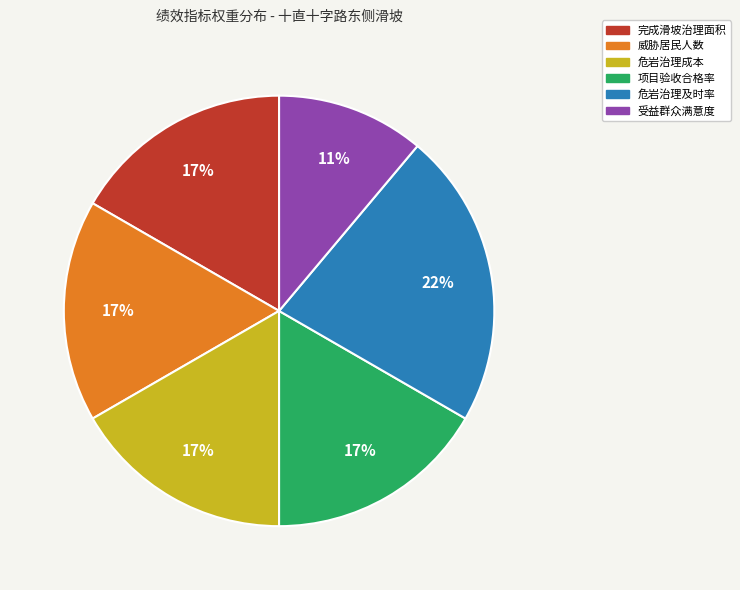

What percentage is the 威胁居民人数 slice, to the nearest percent?

17%